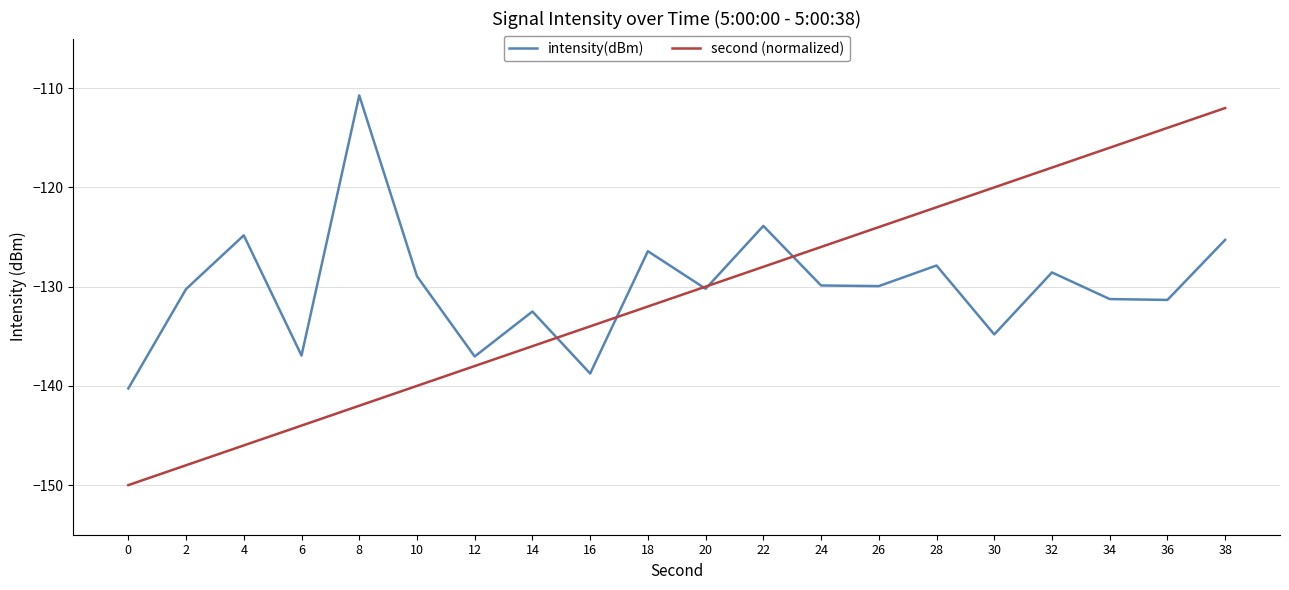

The value of intensity(dBm) at 8 is -110.7. True or false?

True